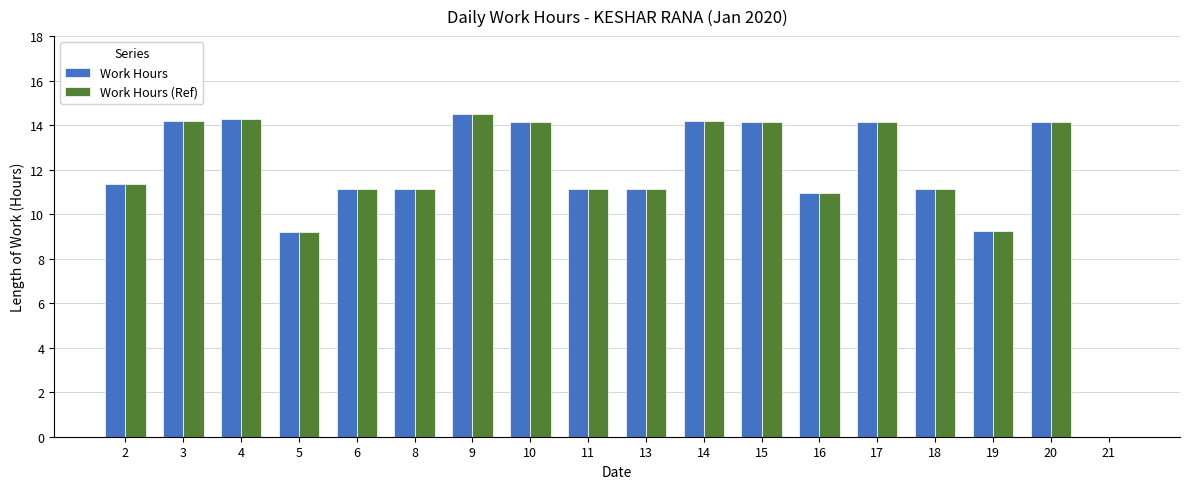

What is the total value across all series at 6?

22.2